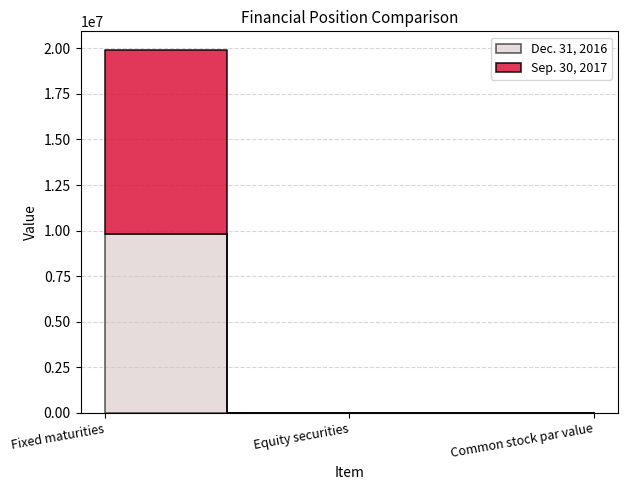

At which category is the sum across all series the highest?

Fixed maturities